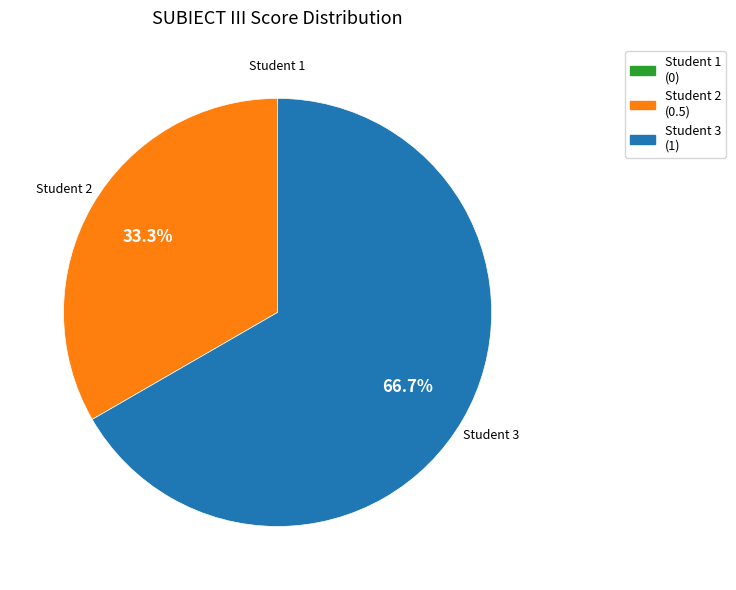

To the nearest percent, what is the average slice percentage?

33%